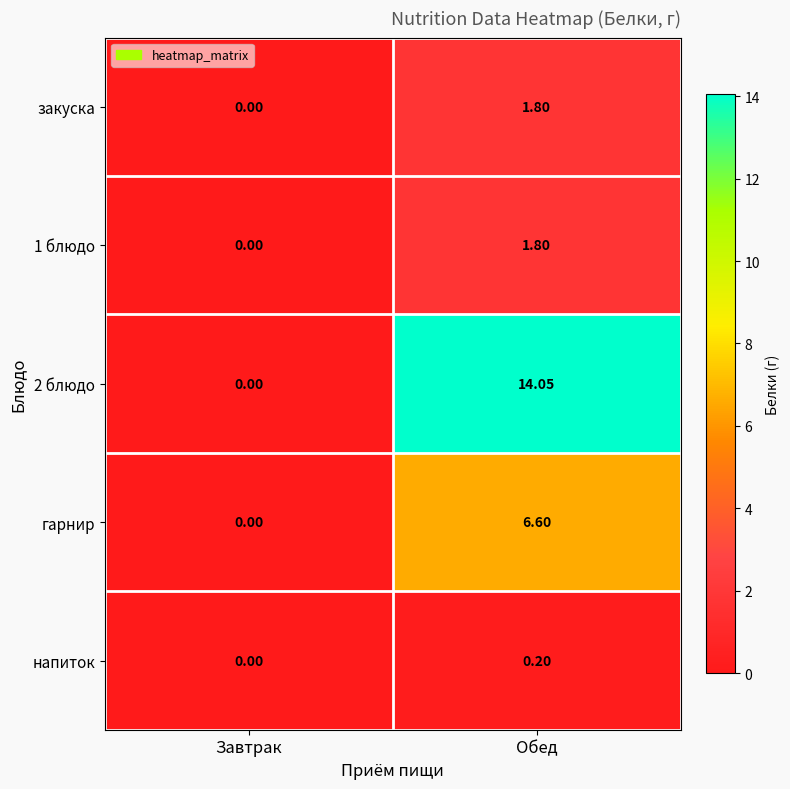

Rank the categories by 1 блюдо value from highest to lowest.

Обед, Завтрак